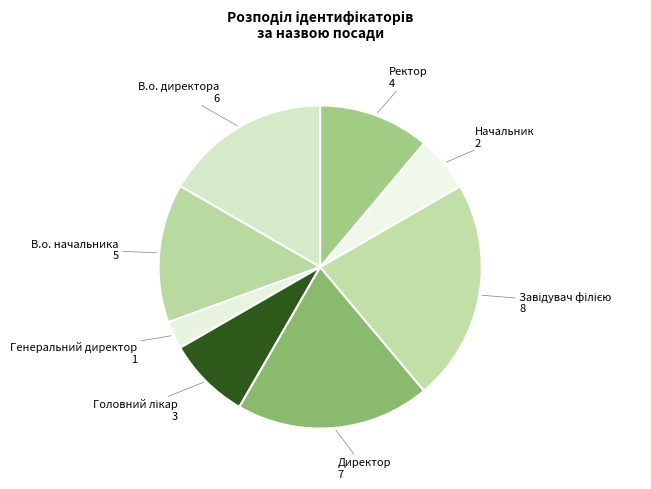

How many segments does this pie chart have?

8